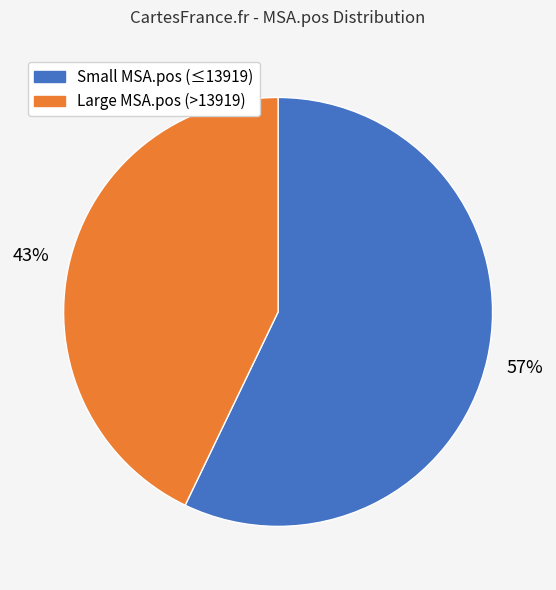

How many slices are in this pie chart?

2